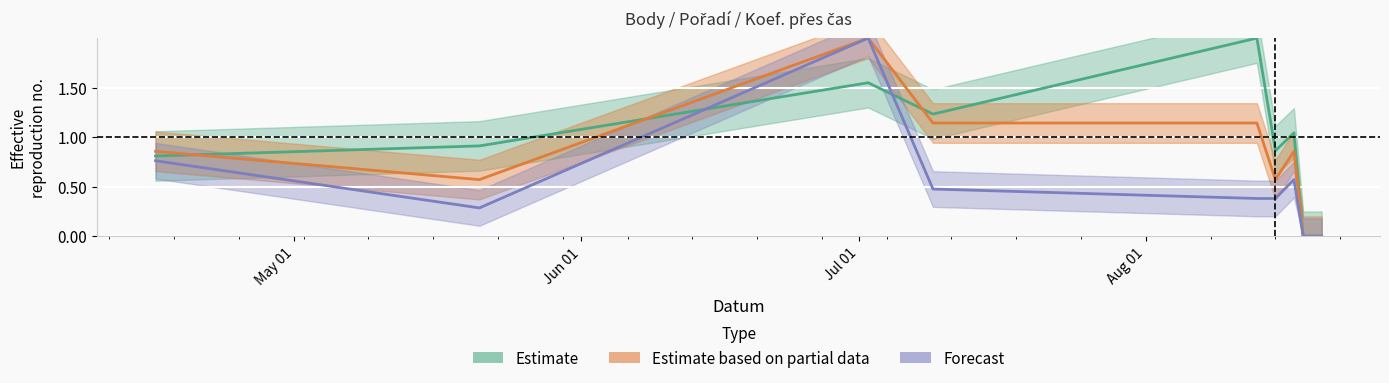

True or false: Pořadí has a value of 0.2 at 2016-08-15.

False